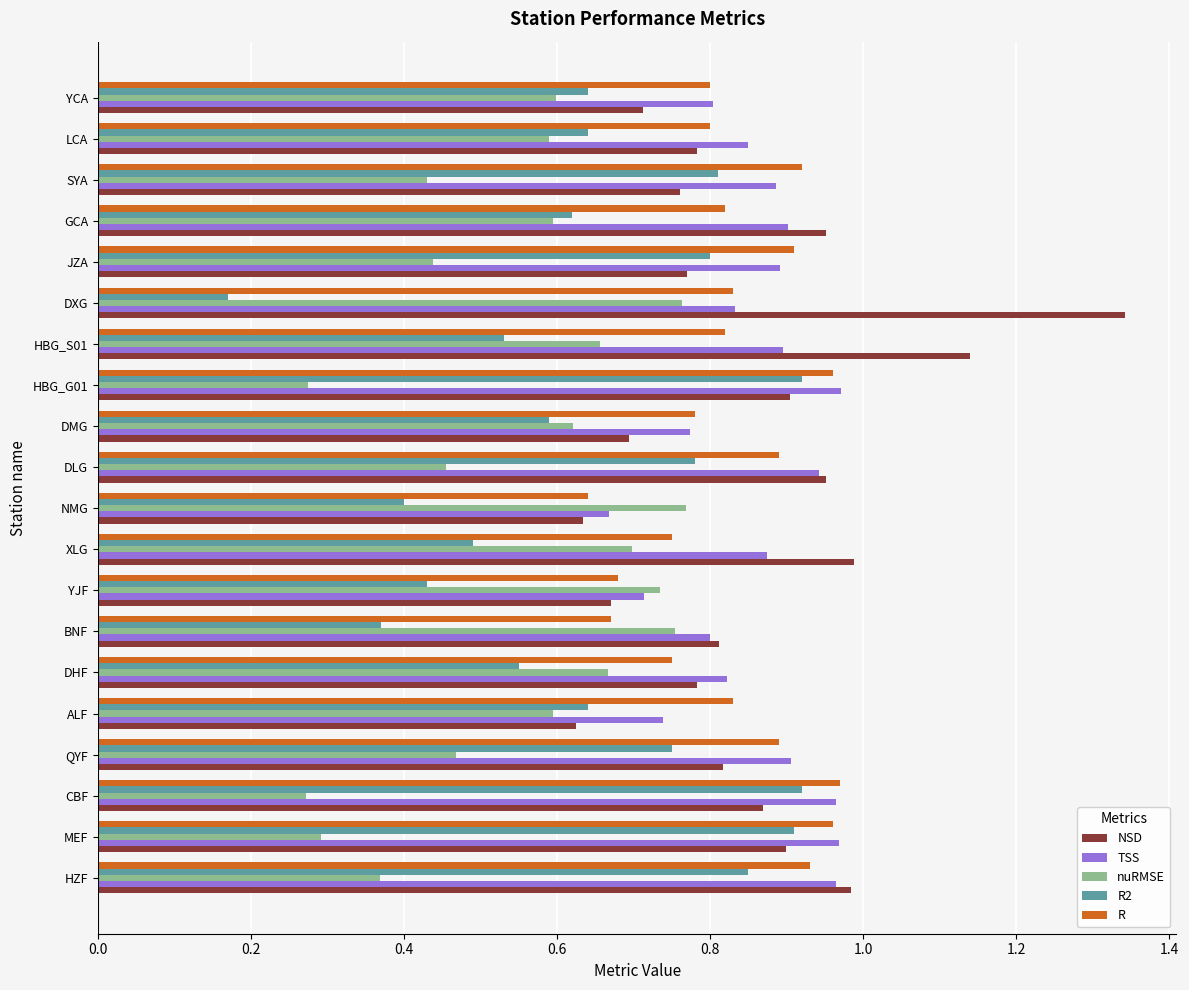

Which series changed the most between DLG and JZA?

NSD